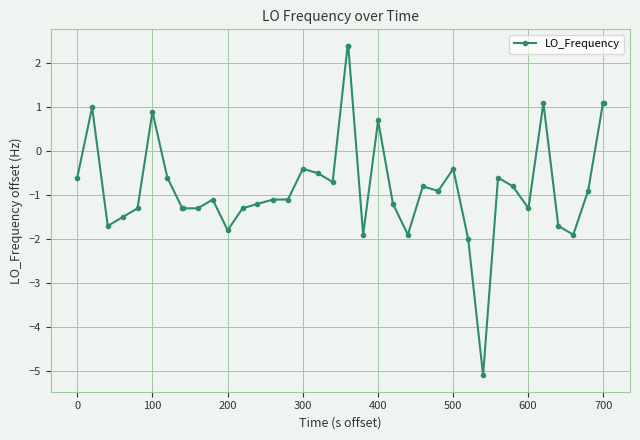

What is the minimum value shown in the chart?

-5.1